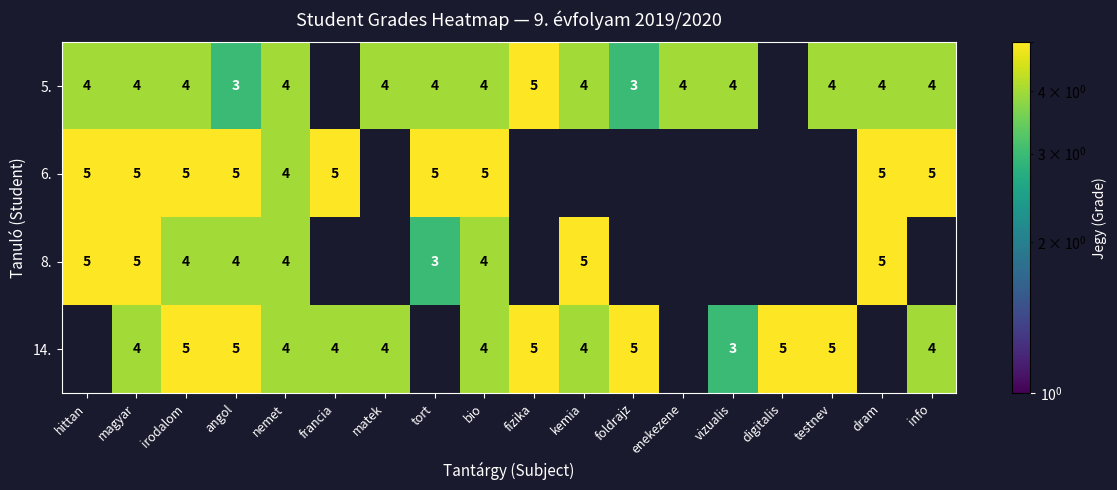

What is the spread (max minus min) of values at bio?

1